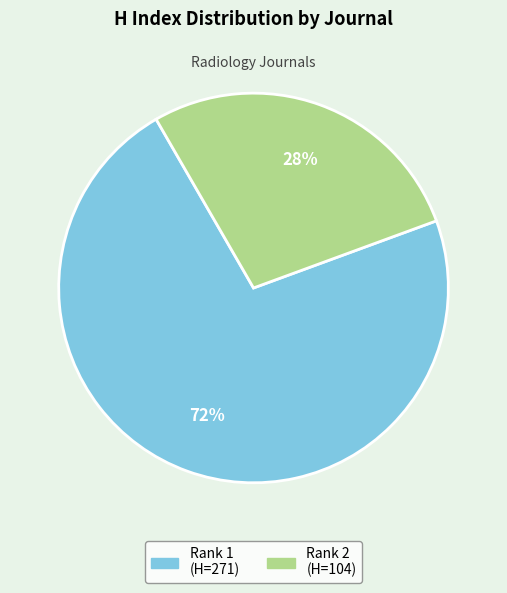

To the nearest percent, what is the average slice percentage?

50%